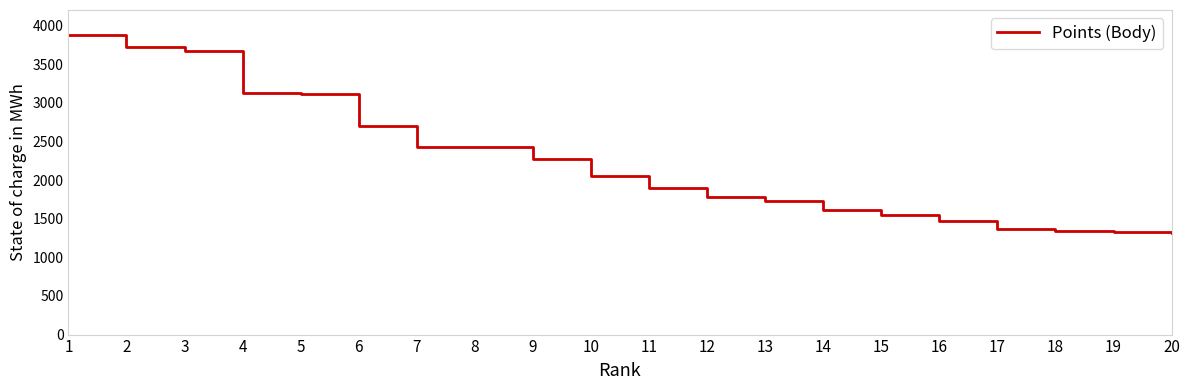

How many lines are shown in the chart?

1